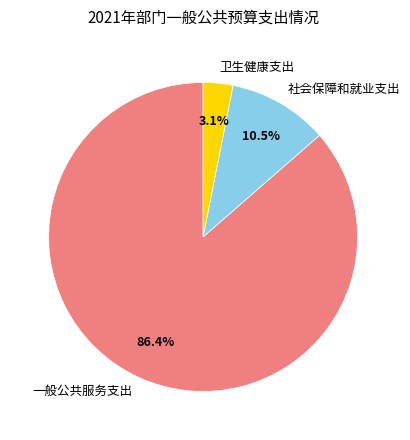

How many segments does this pie chart have?

3